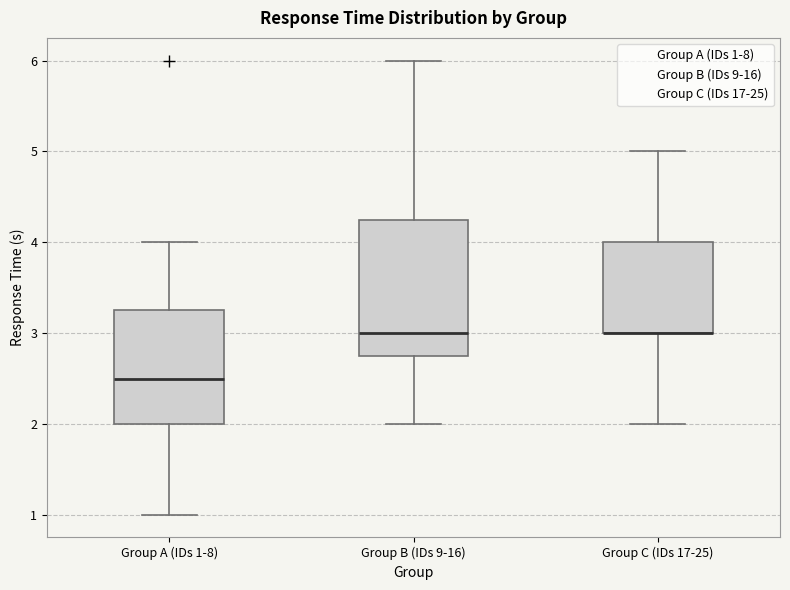

Where is the upper edge of the box for Group C (IDs 17-25) on the y-axis? The values are not printed on the chart, so give them approximately, as read against the axis.

4.0